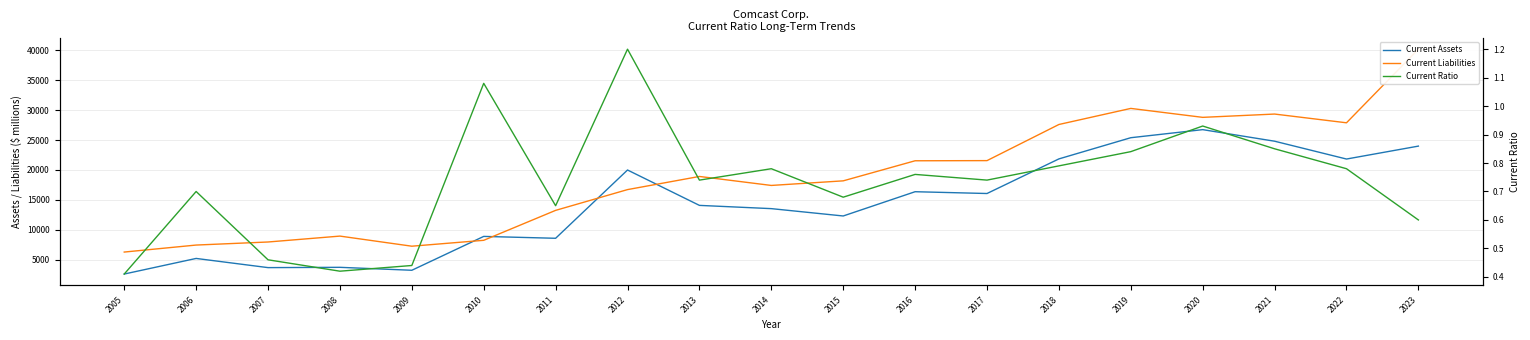

What is the difference between the highest and lowest values at 2021?

29347.2